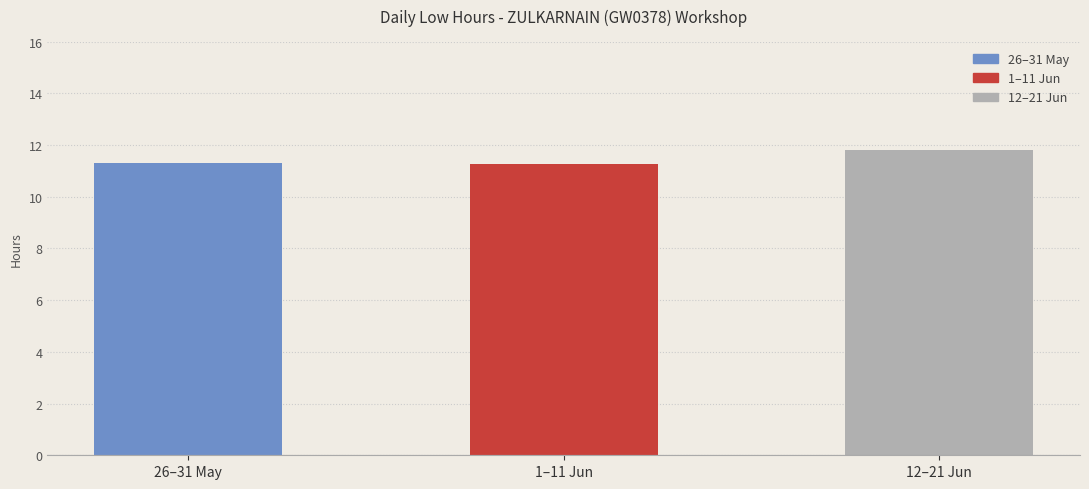

The value at 1–11 Jun is 15.9. True or false?

False